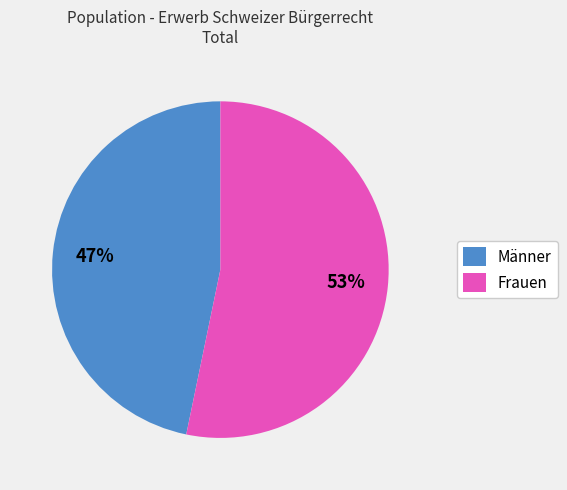

What is the smallest slice in the pie chart?

Männer